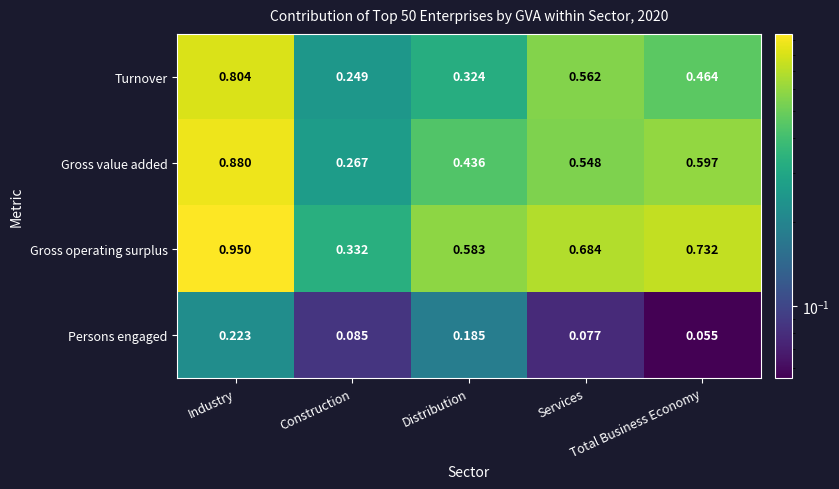

Which series has the largest total across all categories?

Gross operating surplus